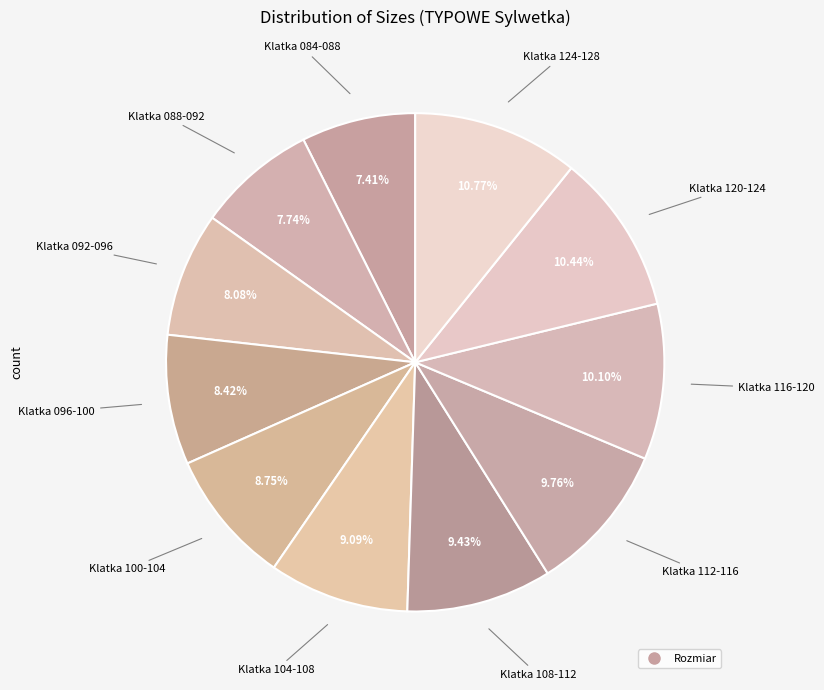

How many segments does this pie chart have?

11